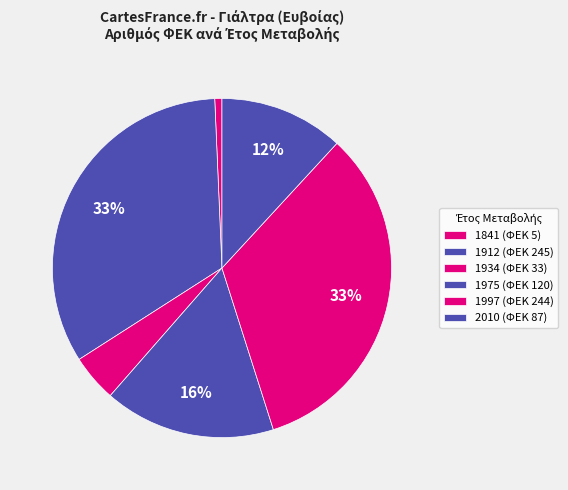

How many segments does this pie chart have?

6